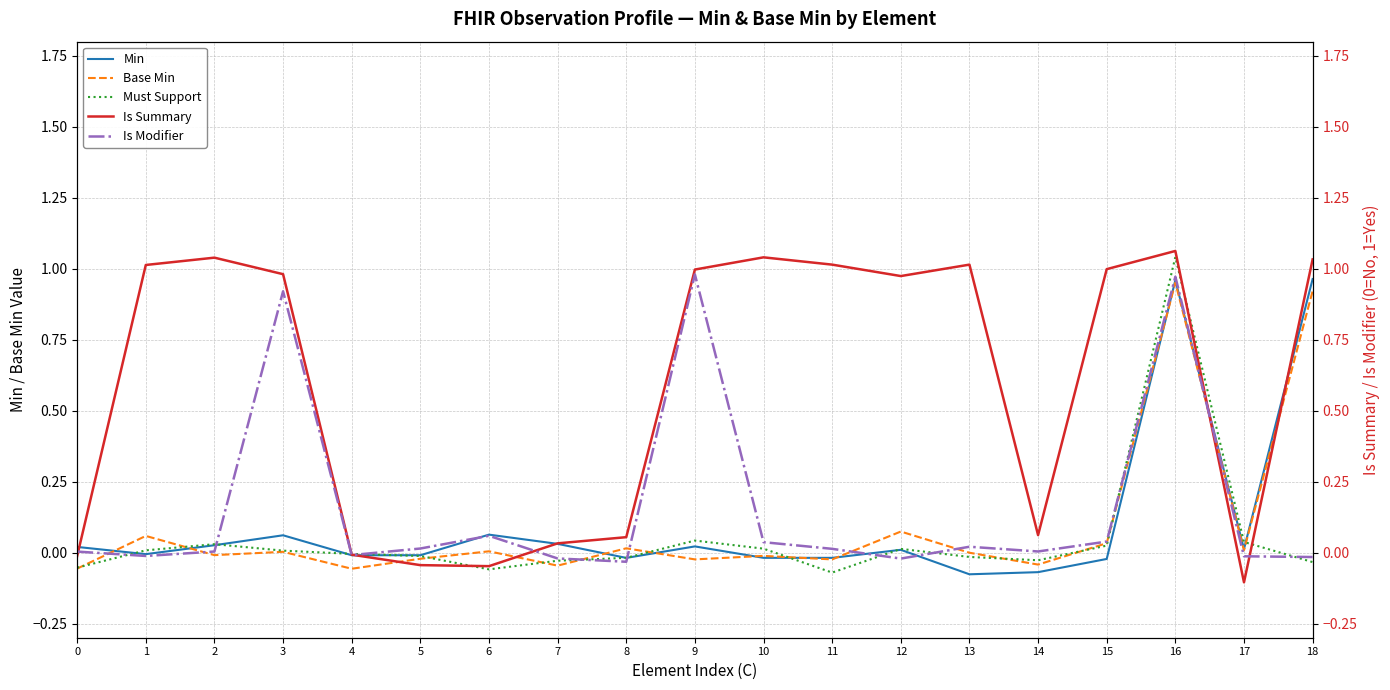

How many values in Must Support are below zero?

10